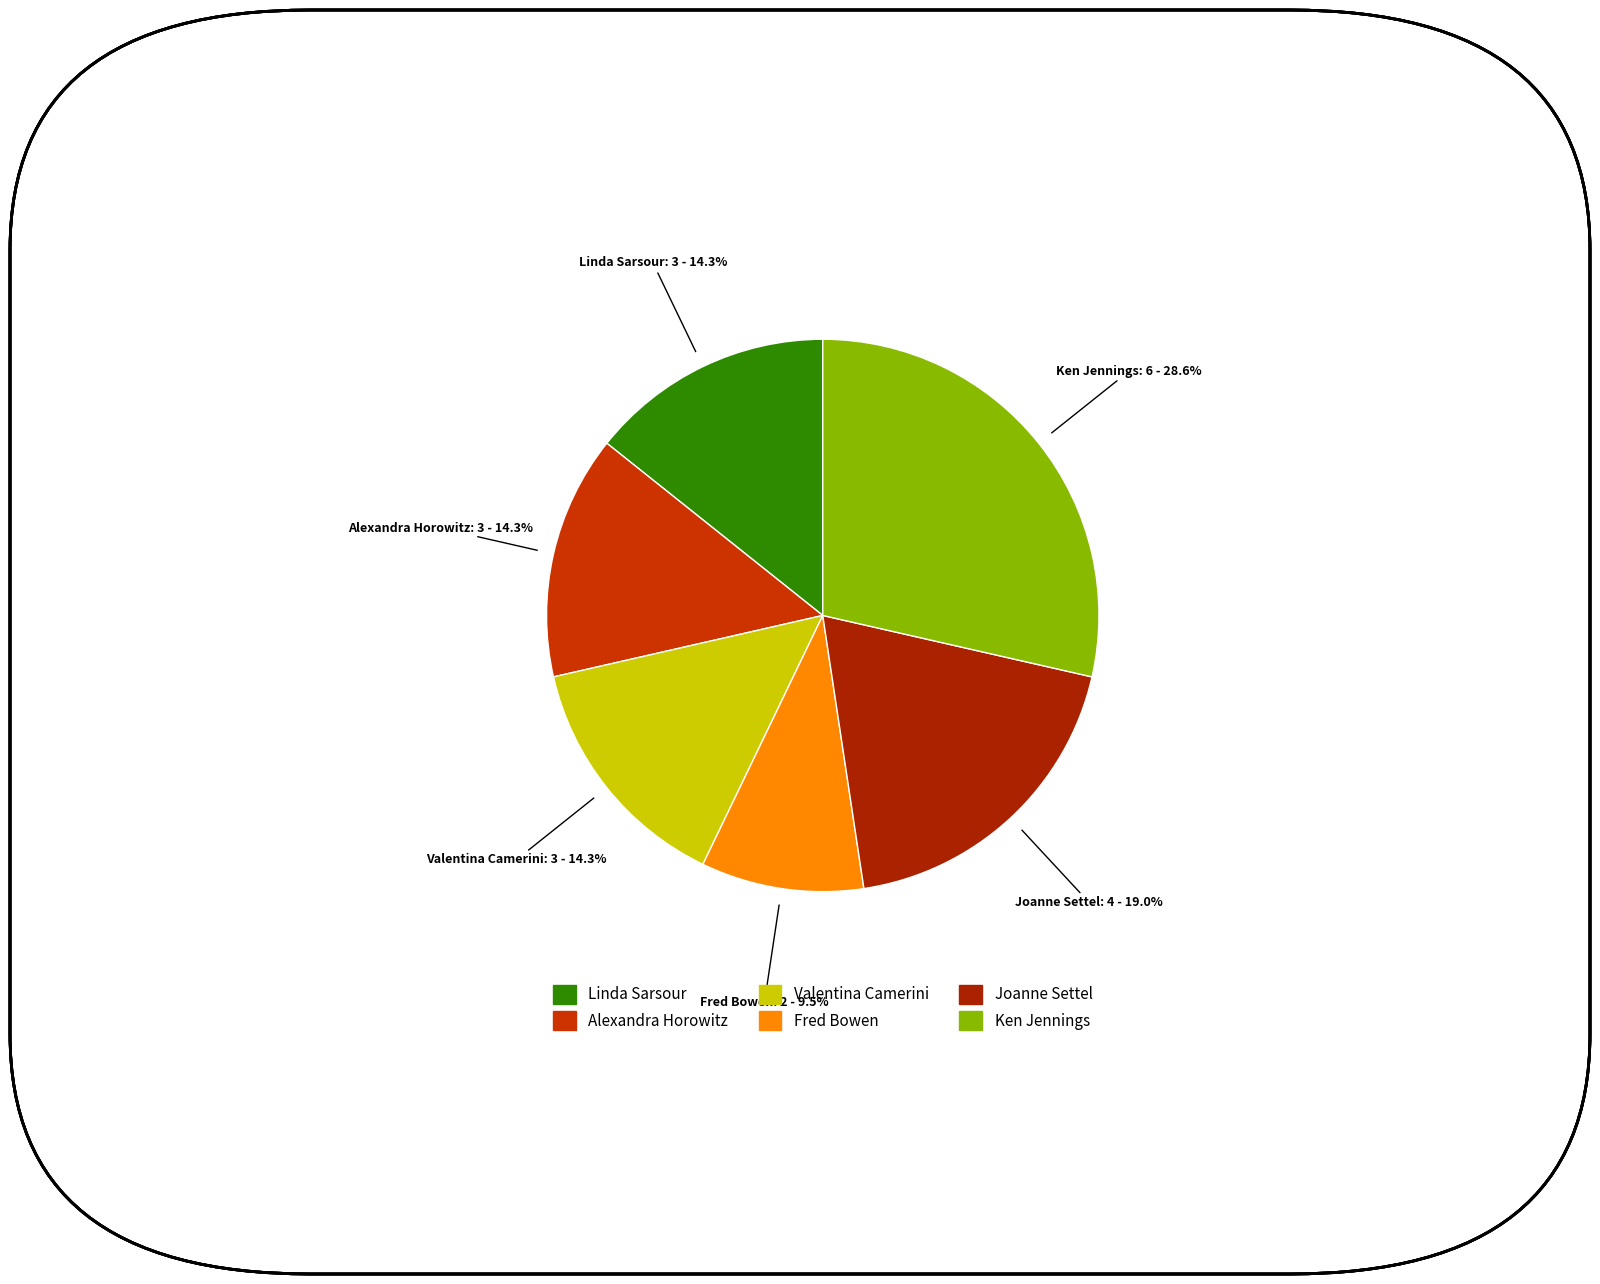

Which slice is the smallest?

Fred Bowen